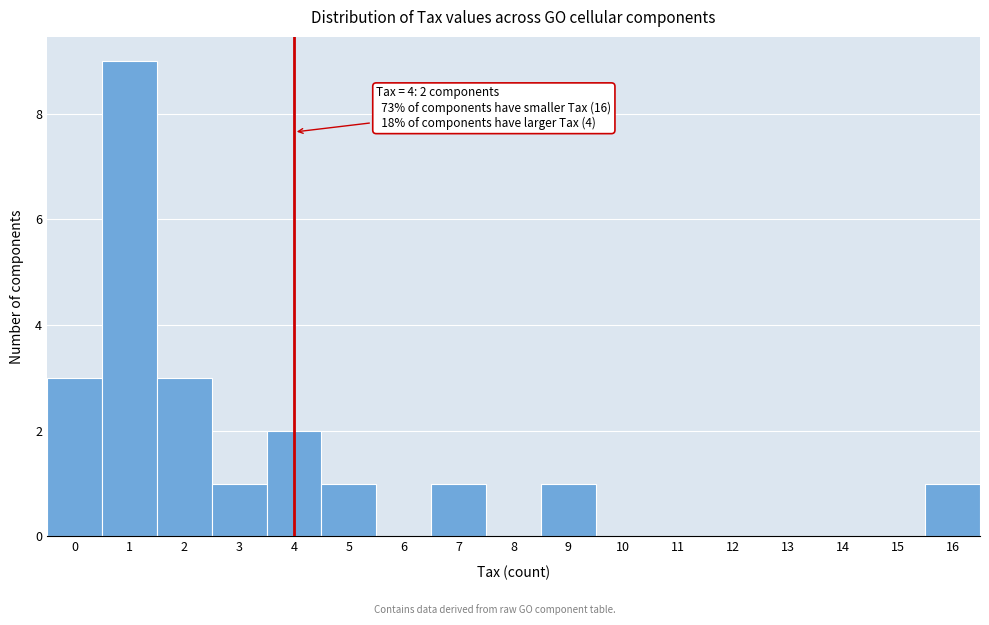

Which range on the x-axis has the tallest bar?

0.5 to 1.5